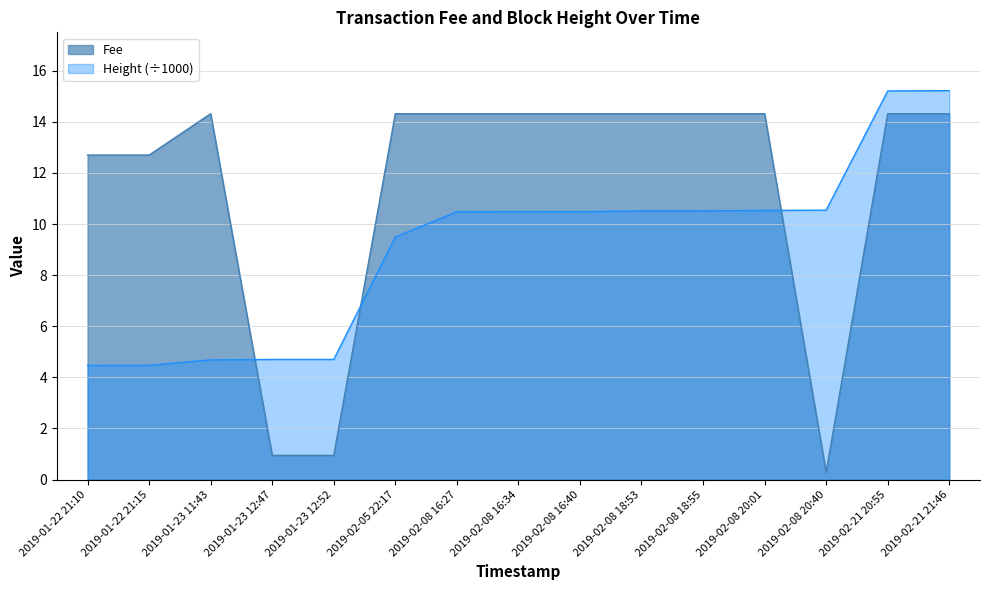

How many values in the Fee series are below 14?

5